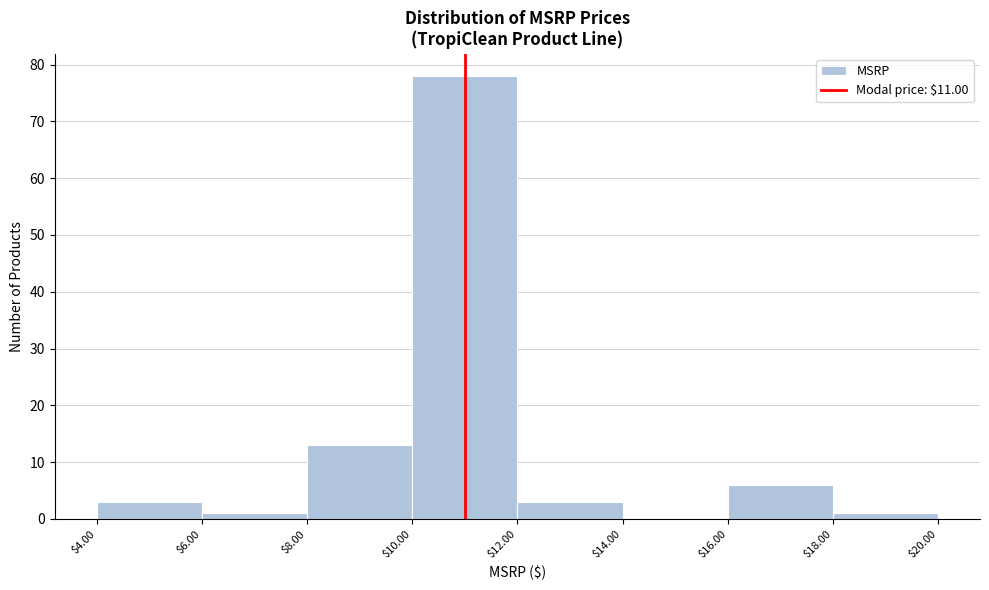

Which range on the x-axis has the tallest bar?

$10.00 to $12.00